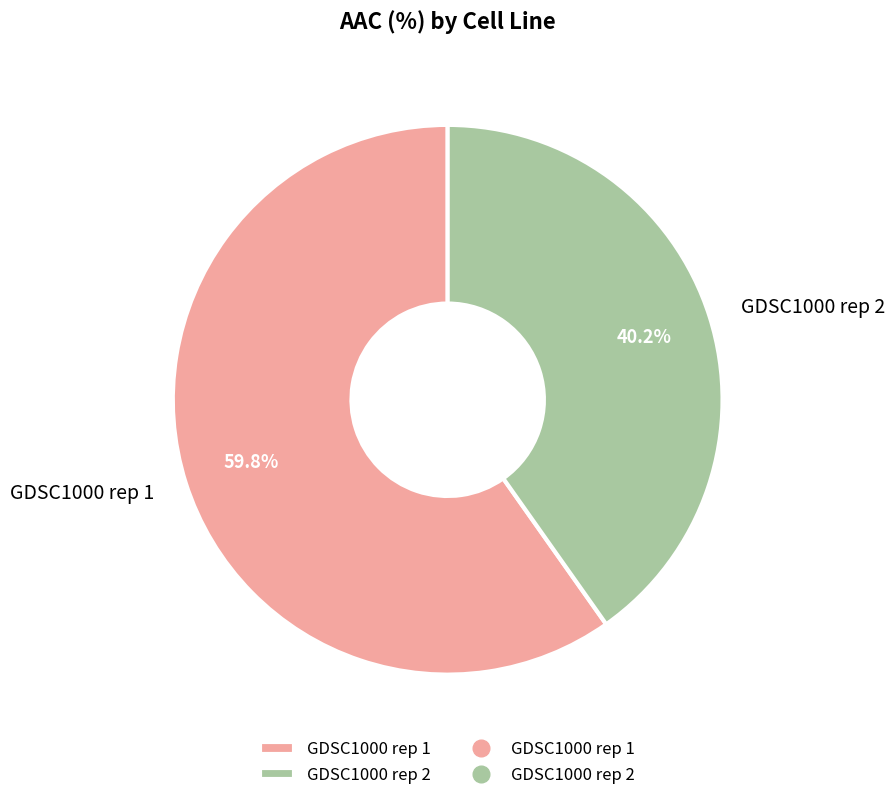

How many segments does this pie chart have?

2